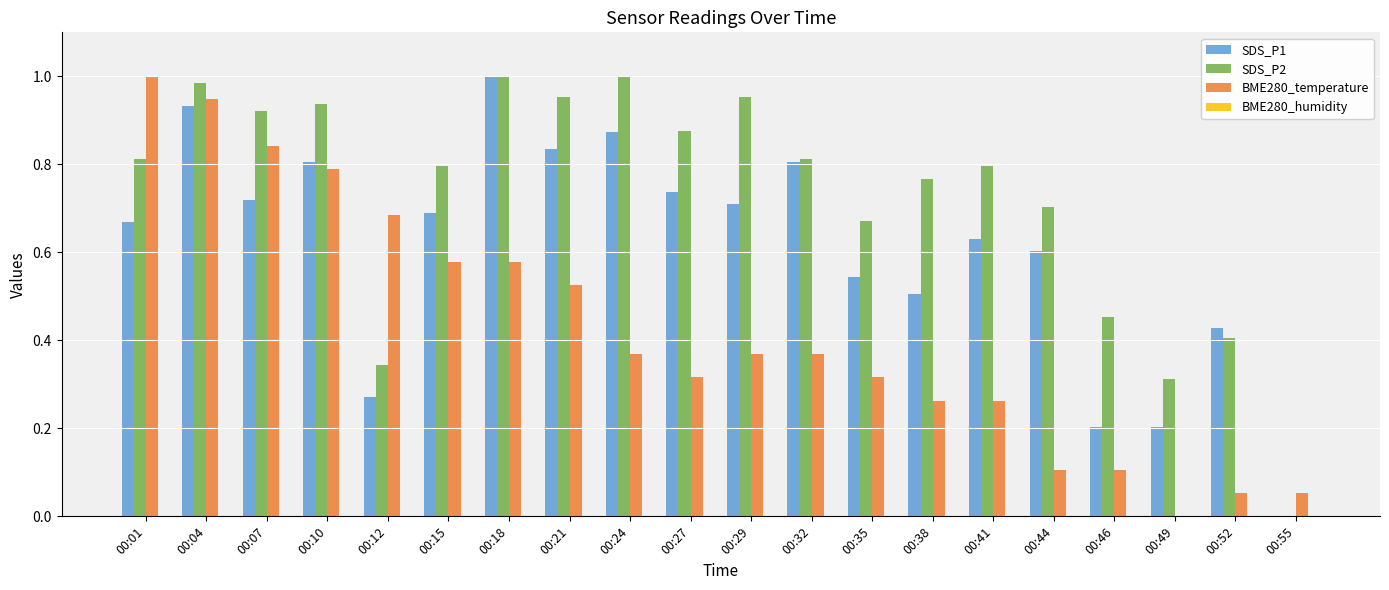

Between 00:18 and 00:52, which series saw the biggest shift?

SDS_P2